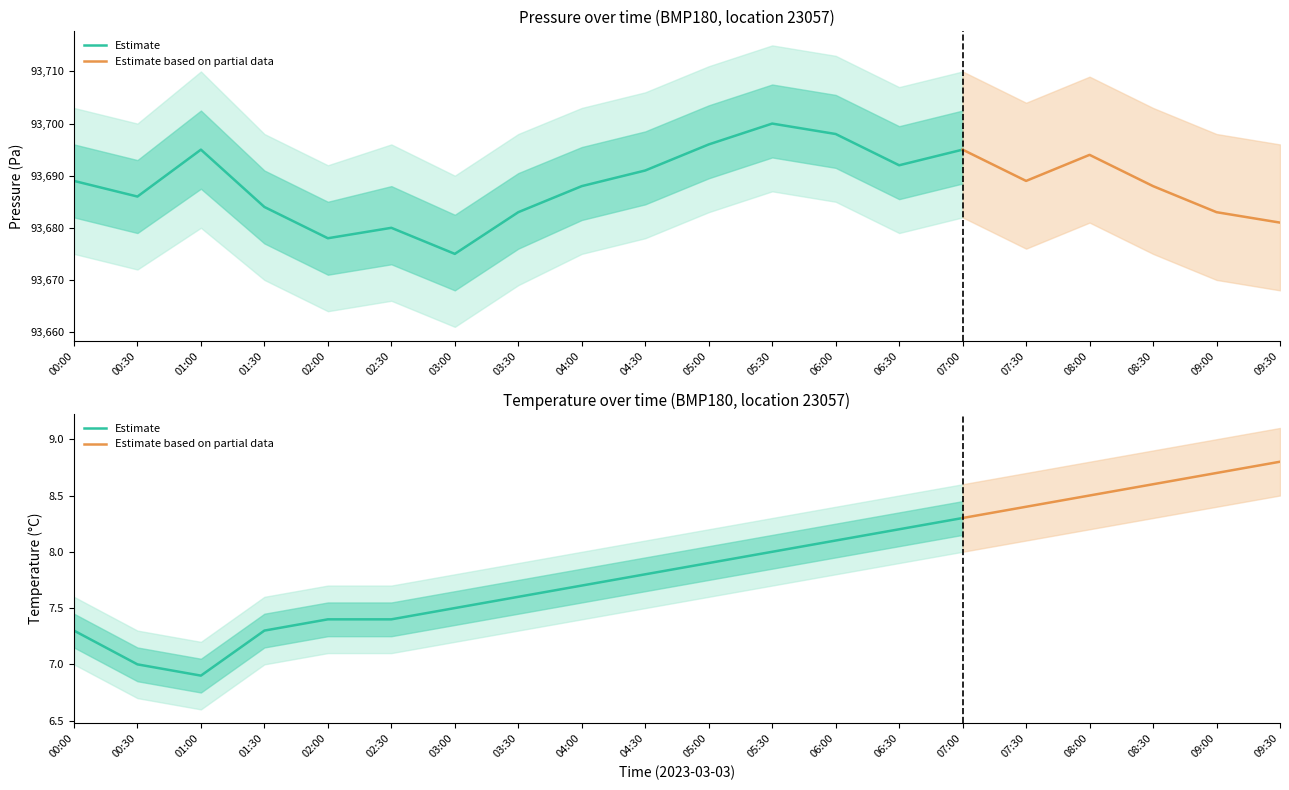

List the series in order of their peak value, lowest first.

temperature_lower, temperature, temperature_upper, pressure_lower, pressure, pressure_upper